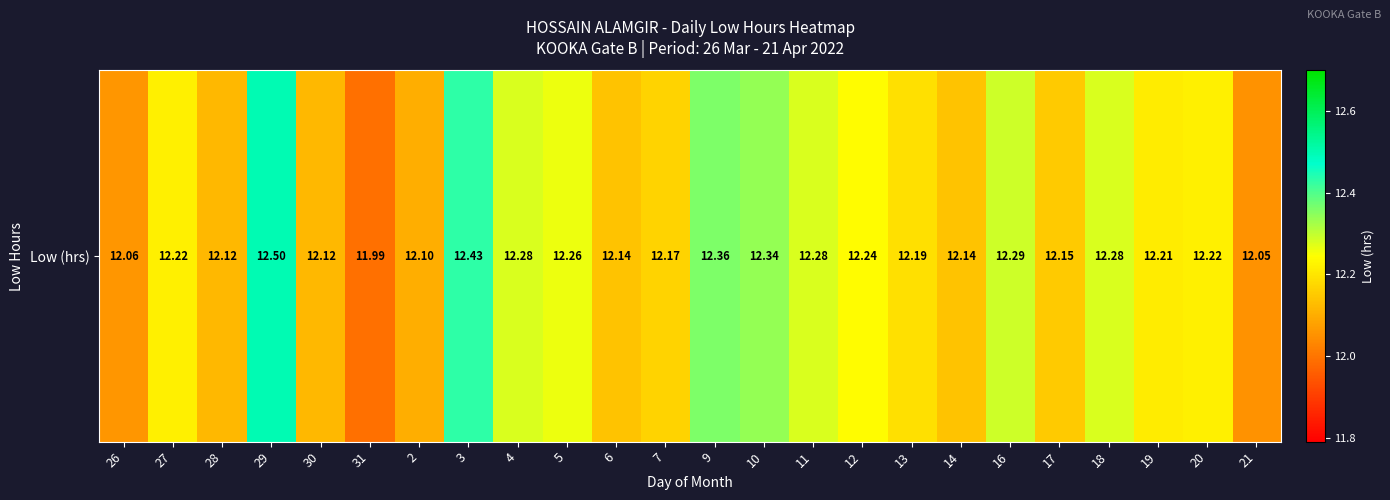

Which has a higher value, 19 or 29?

29